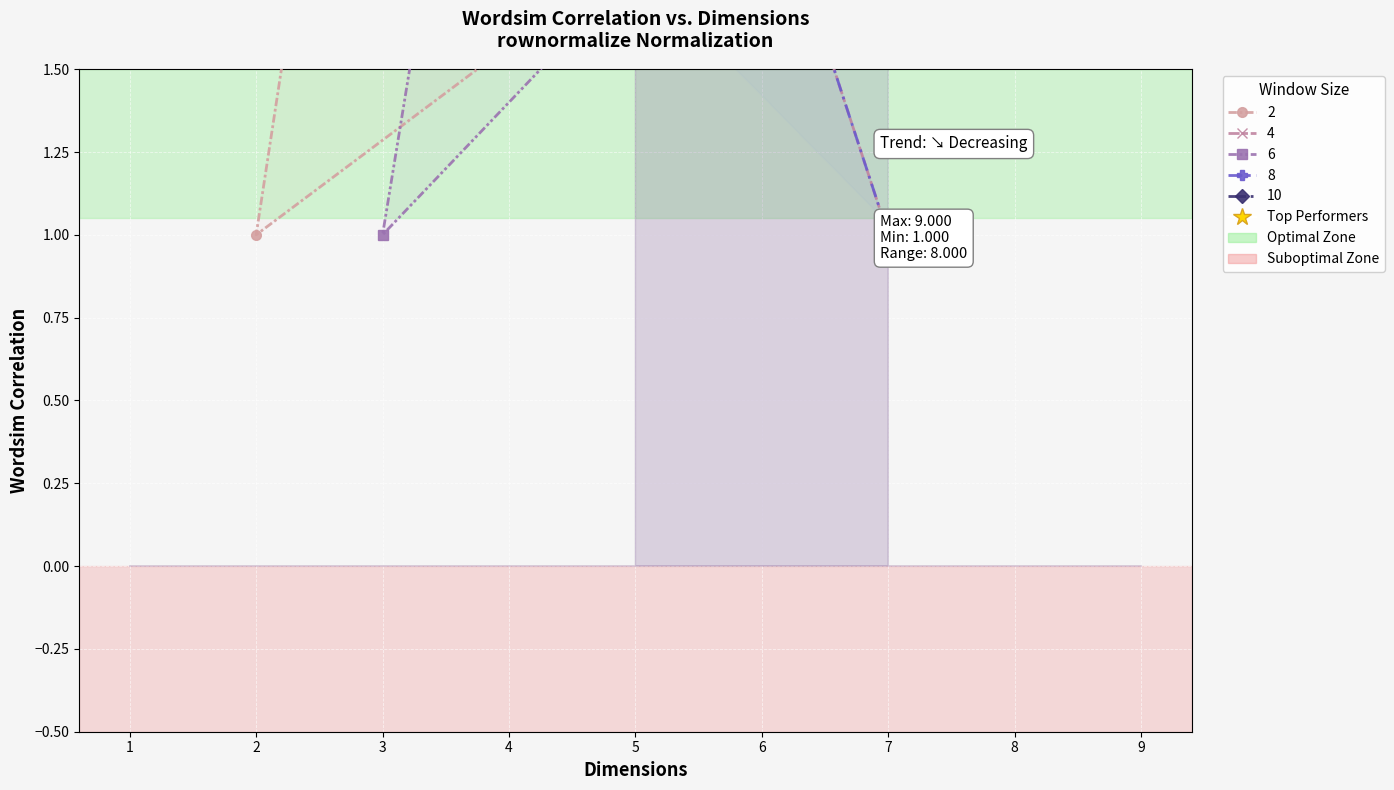

At which category does 8 reach its first local peak?

8